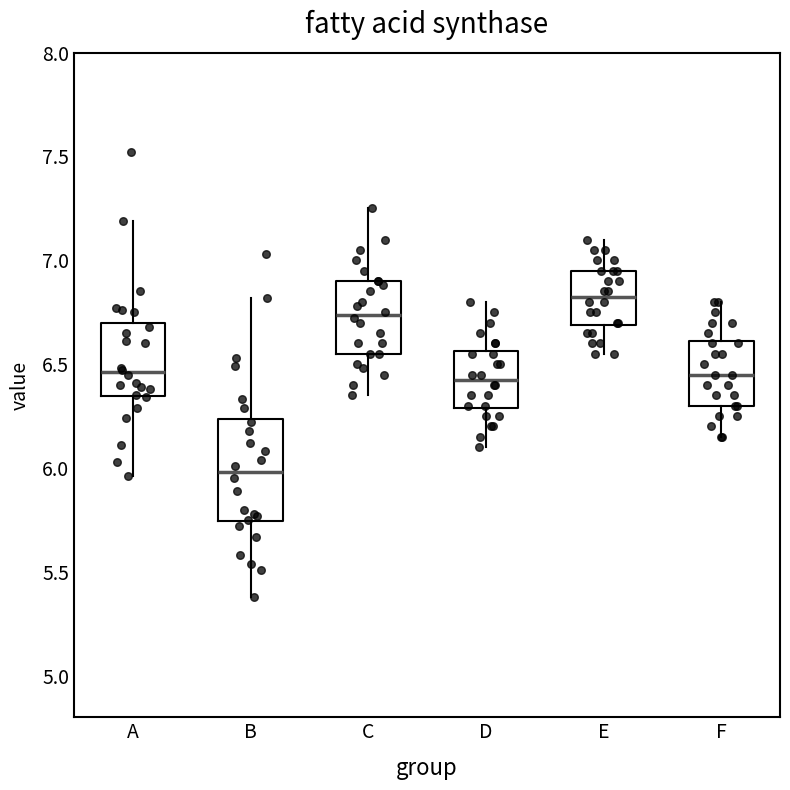

Reading left to right, read every box against the y-axis: the position of its median line, the range the box covers, and the ends of its whiskers. The values are not printed on the chart, so give them approximately, as read against the axis.

A: median 6.45, box 6.35 to 6.70, whiskers 5.95 to 7.20
B: median 6.00, box 5.75 to 6.25, whiskers 5.40 to 6.80
C: median 6.75, box 6.55 to 6.90, whiskers 6.35 to 7.25
D: median 6.45, box 6.30 to 6.55, whiskers 6.10 to 6.80
E: median 6.85, box 6.70 to 6.95, whiskers 6.55 to 7.10
F: median 6.45, box 6.30 to 6.60, whiskers 6.15 to 6.80